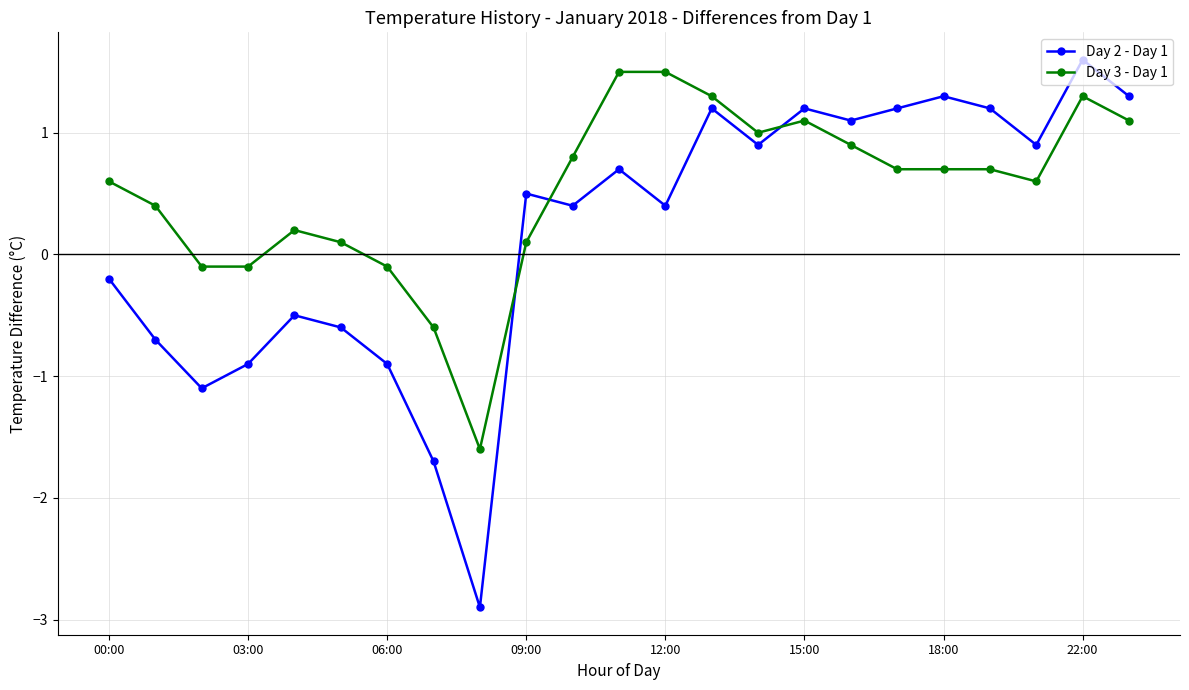

True or false: Day 2 - Day 1 and Day 3 - Day 1 cross at least once.

True